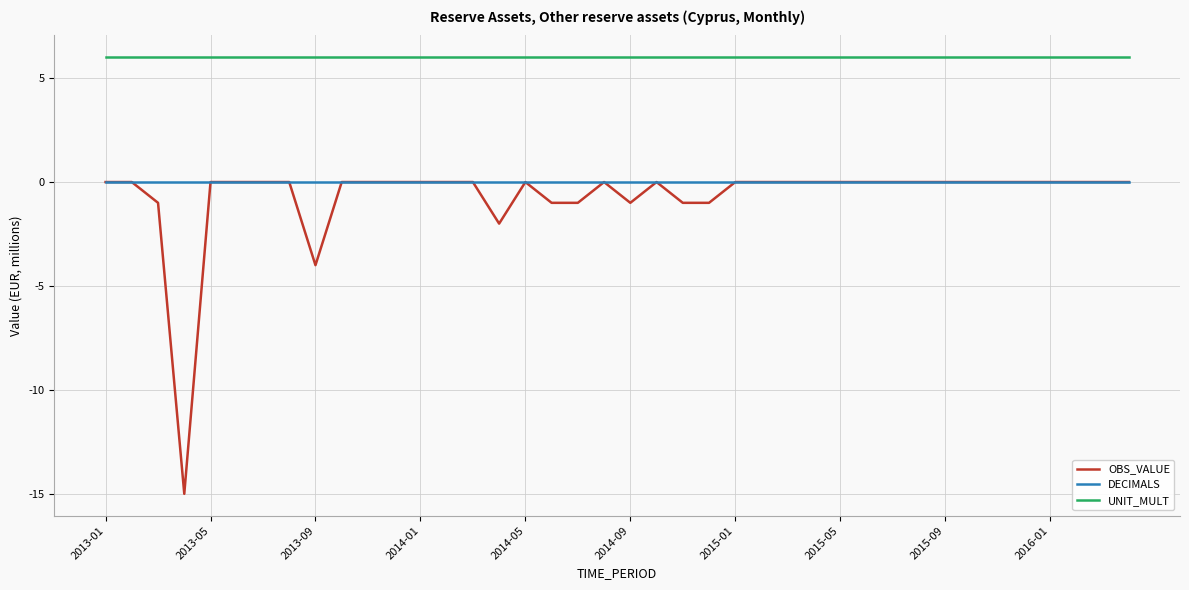

Which series has the largest total across all categories?

UNIT_MULT